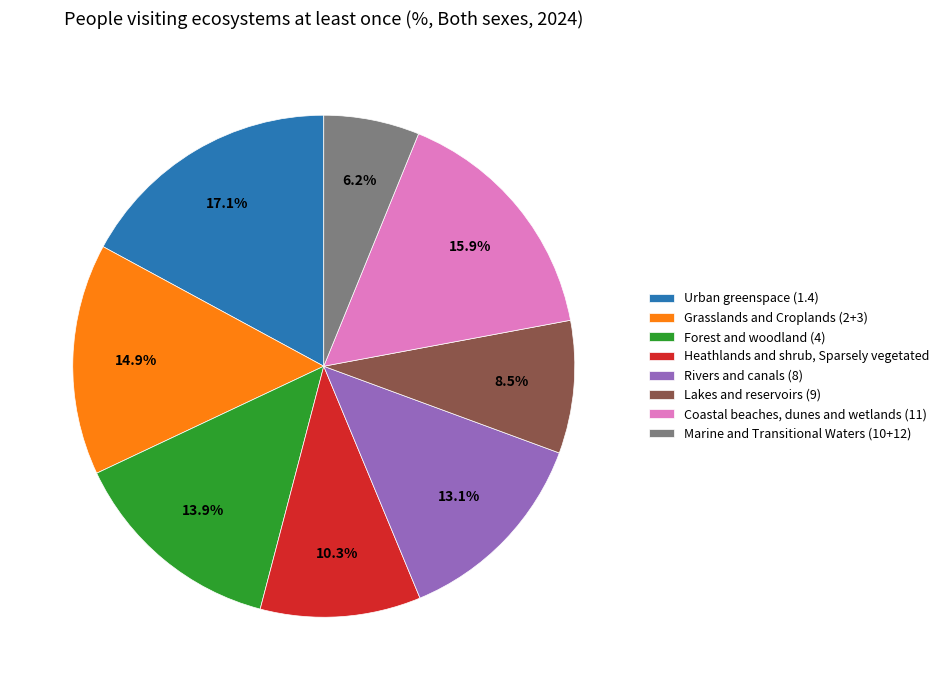

Which slice is the smallest?

Marine and Transitional Waters (10+12)